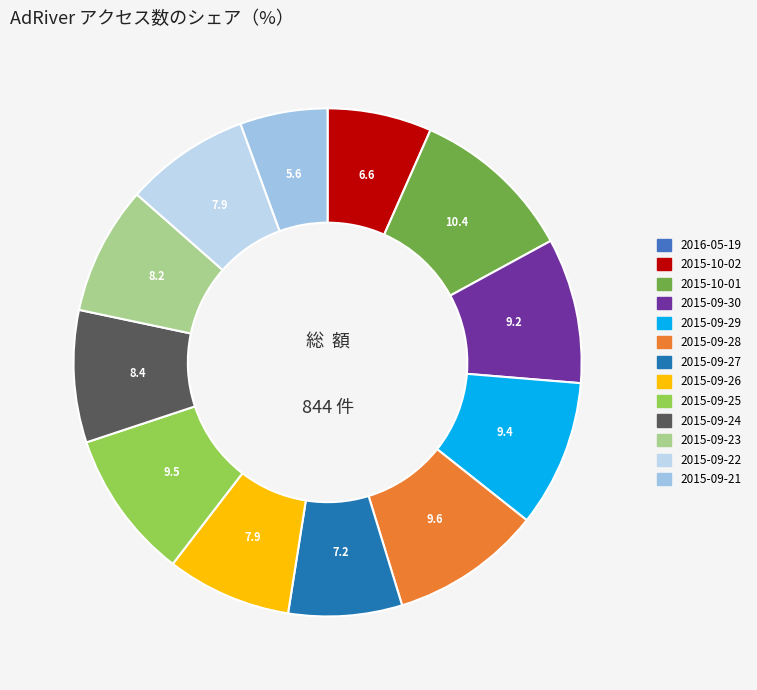

Rank the categories by value from highest to lowest.

2015-10-01, 2015-09-28, 2015-09-25, 2015-09-29, 2015-09-30, 2015-09-24, 2015-09-23, 2015-09-26, 2015-09-22, 2015-09-27, 2015-10-02, 2015-09-21, 2016-05-19